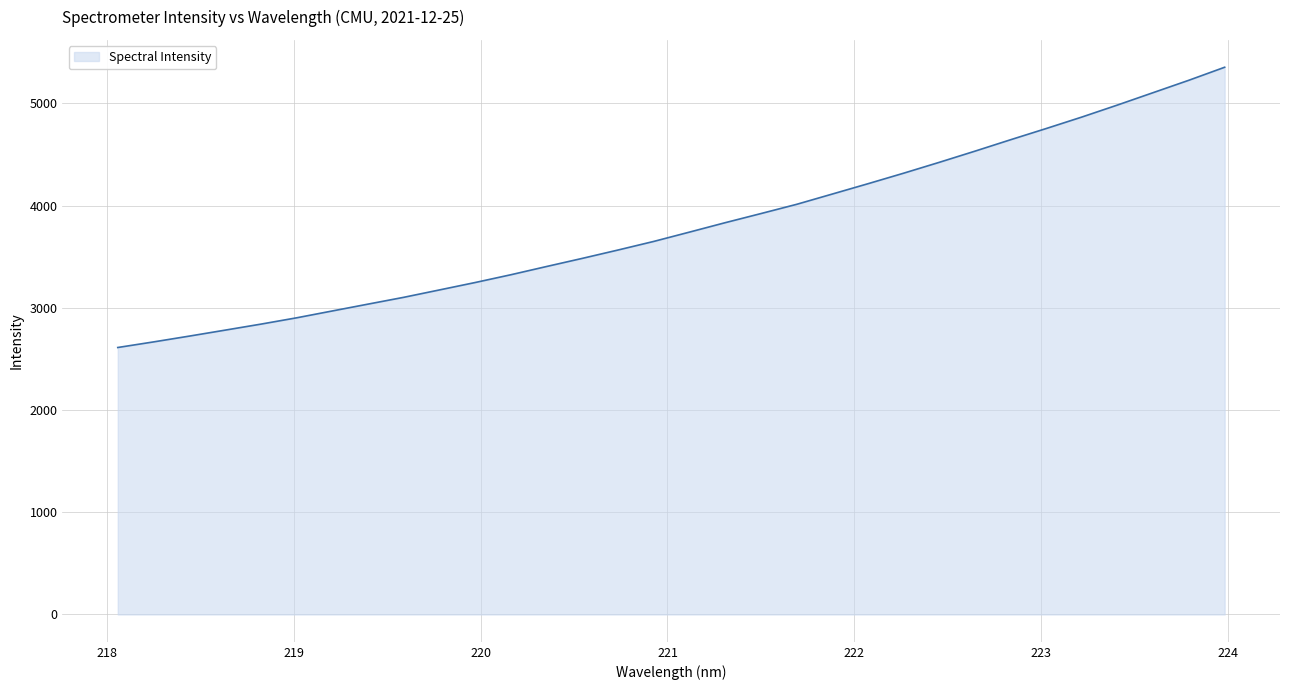

What is the sum of all values?

121495.1